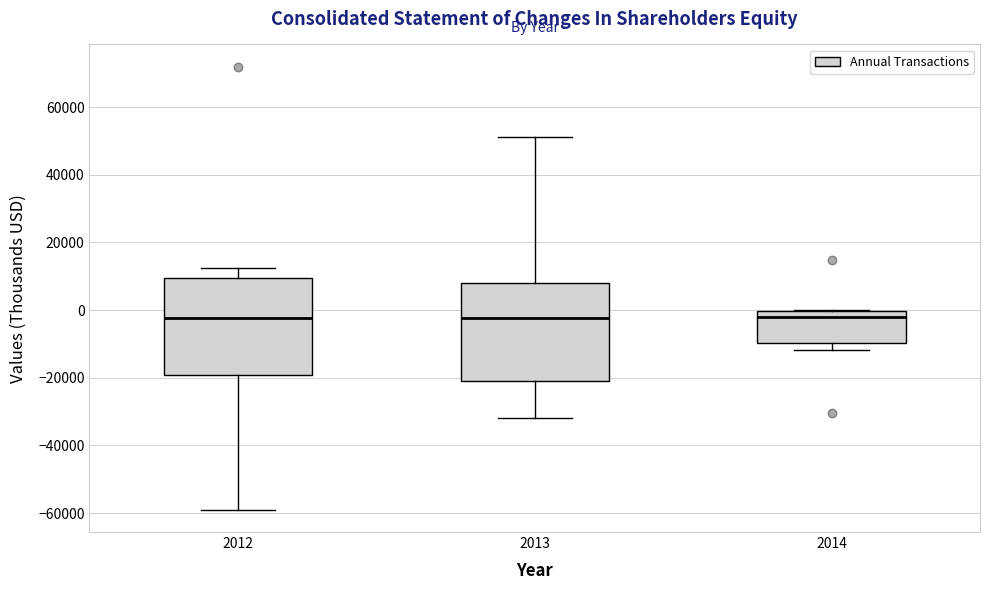

Where does the median line of the box at x = 2013 sit on the y-axis? The values are not printed on the chart, so give them approximately, as read against the axis.

-2000